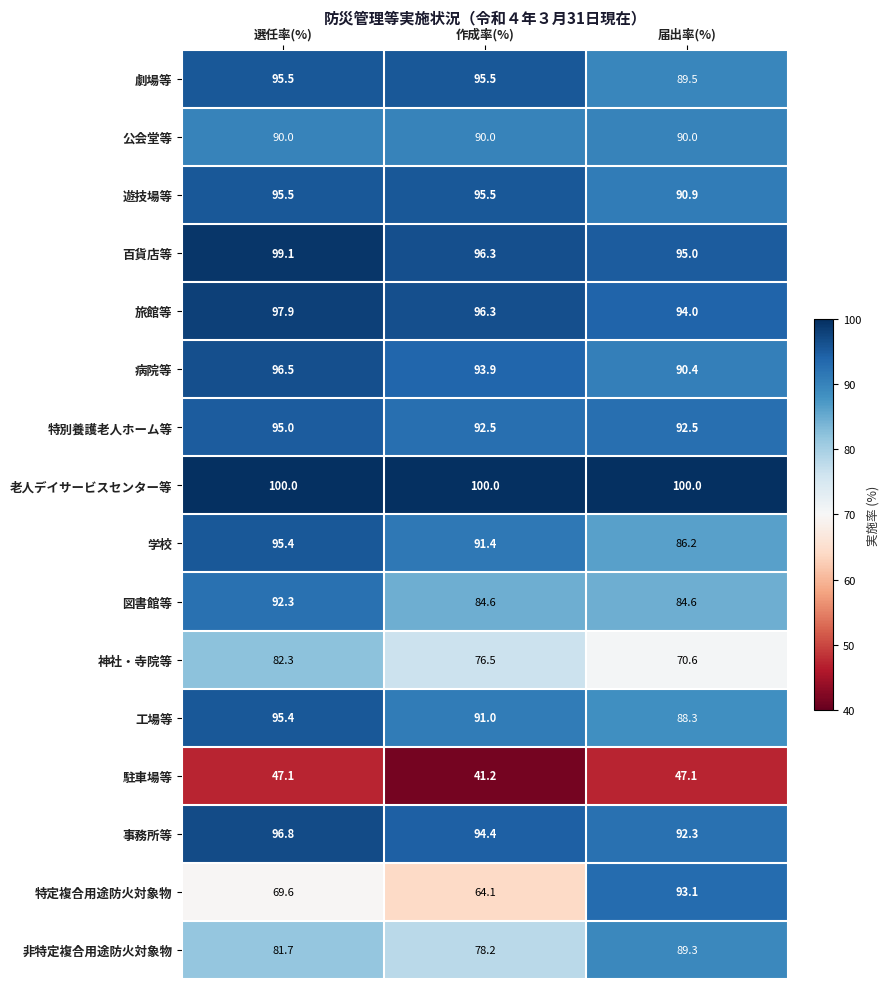

True or false: 特定複合用途防火対象物 has a value of 93.1 at 届出率(%).

True